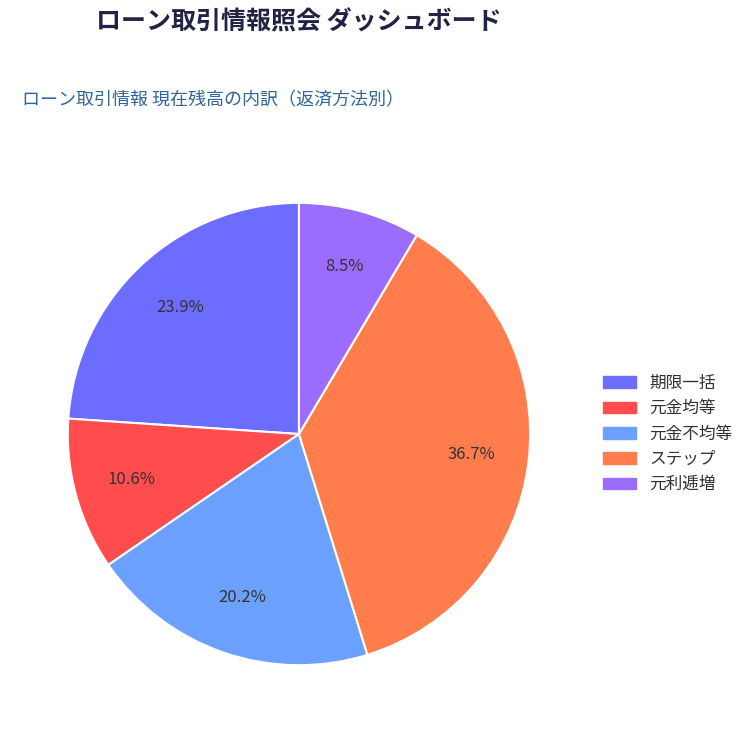

To the nearest percent, what is the difference between the largest and smallest slice percentages?

28%